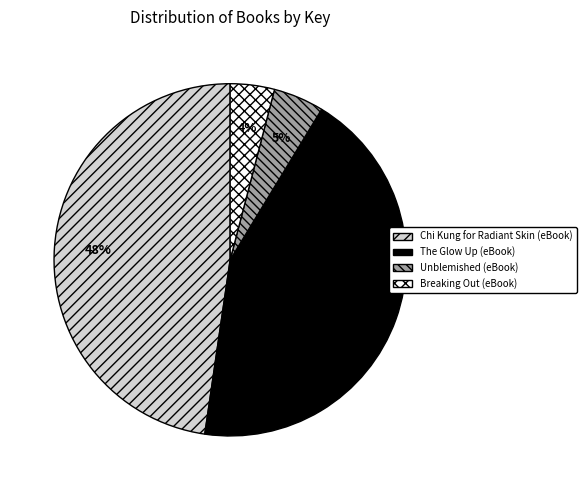

True or false: Chi Kung for Radiant Skin (eBook) accounts for 39% of the total.

False